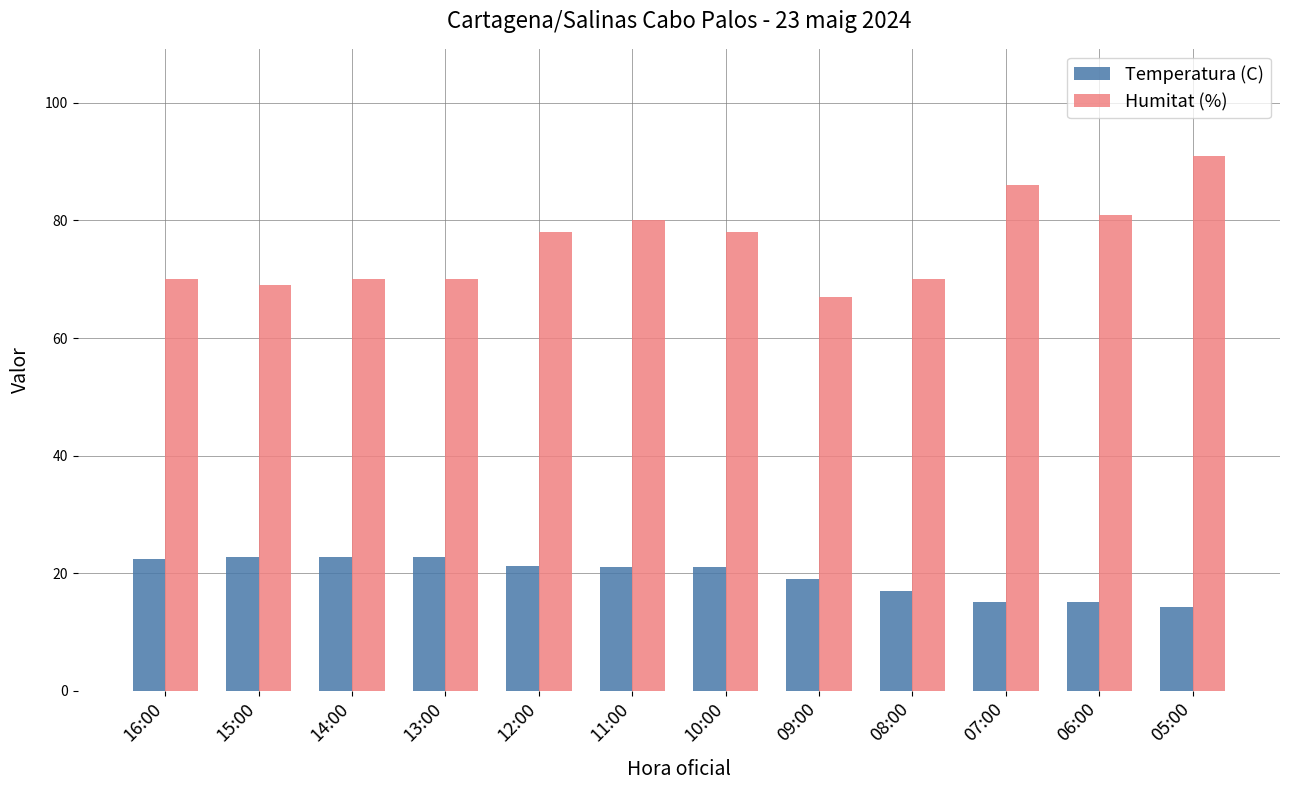

List the series in order of their overall mean, lowest first.

Temperatura (C), Humitat (%)